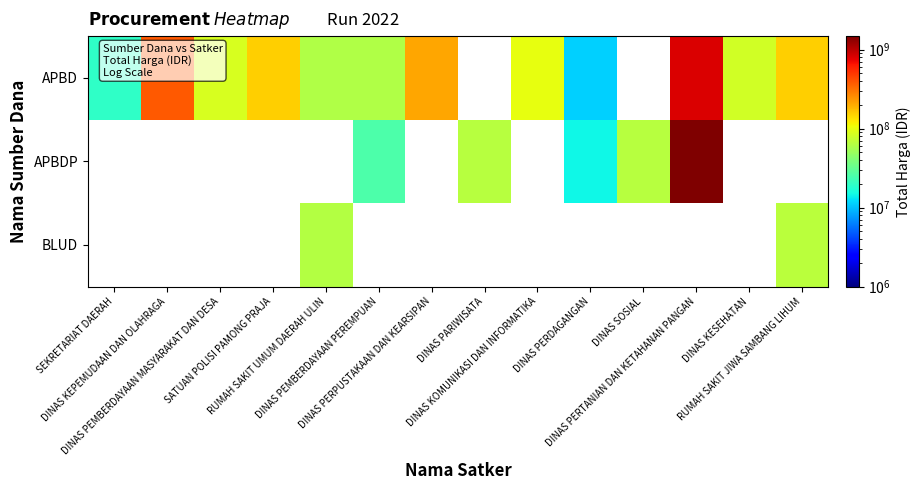

Is it true that BLUD equals 62920000.0 at RUMAH SAKIT UMUM DAERAH ULIN?

True